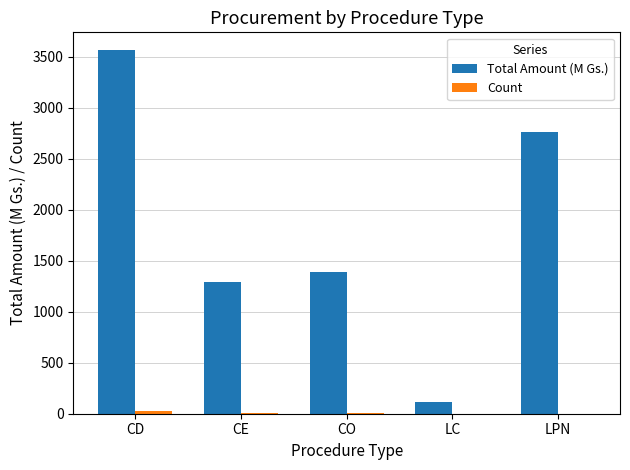

What is the spread (max minus min) of values at CO?

1386.8